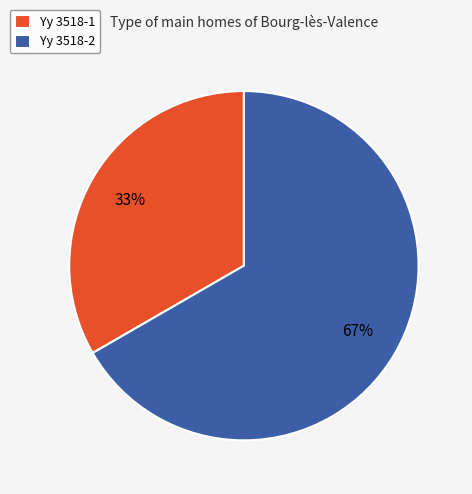

To the nearest percent, what is the combined percentage of Yy 3518-1 and Yy 3518-2?

100%